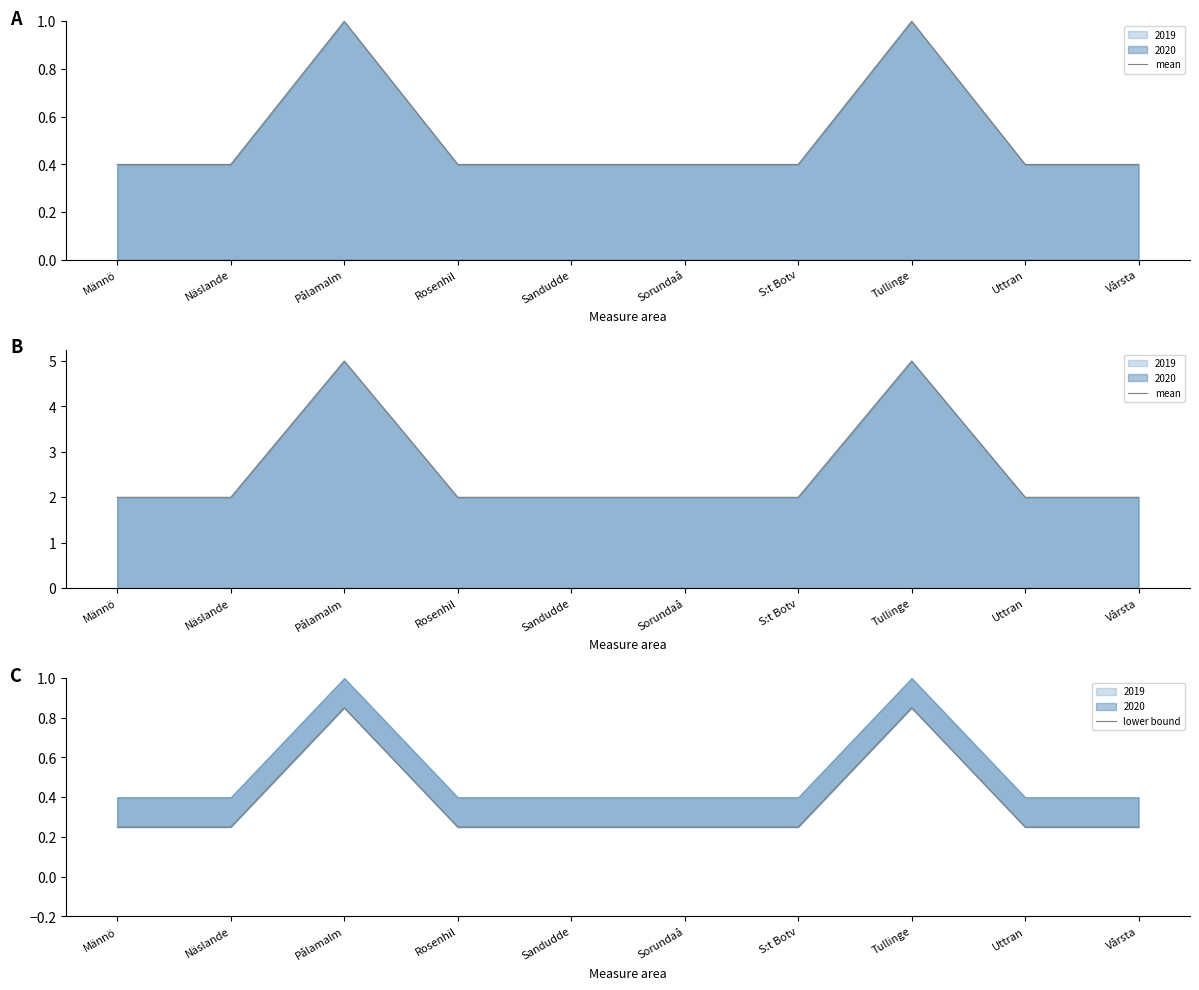

Does the chart display data point markers on the line(s)?

No